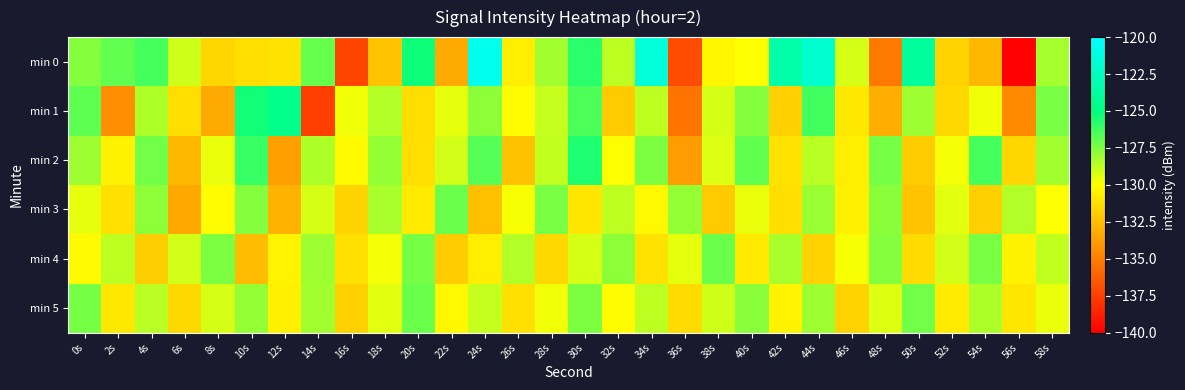

How many categories are shown in the chart?

30